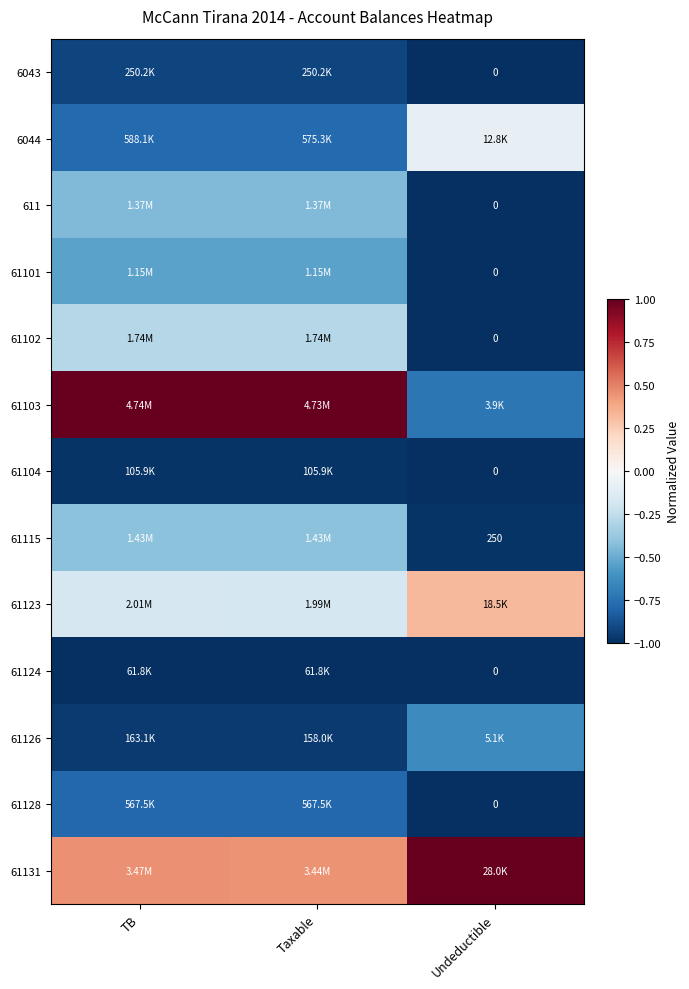

Which has a higher value, TB or Taxable?

Taxable